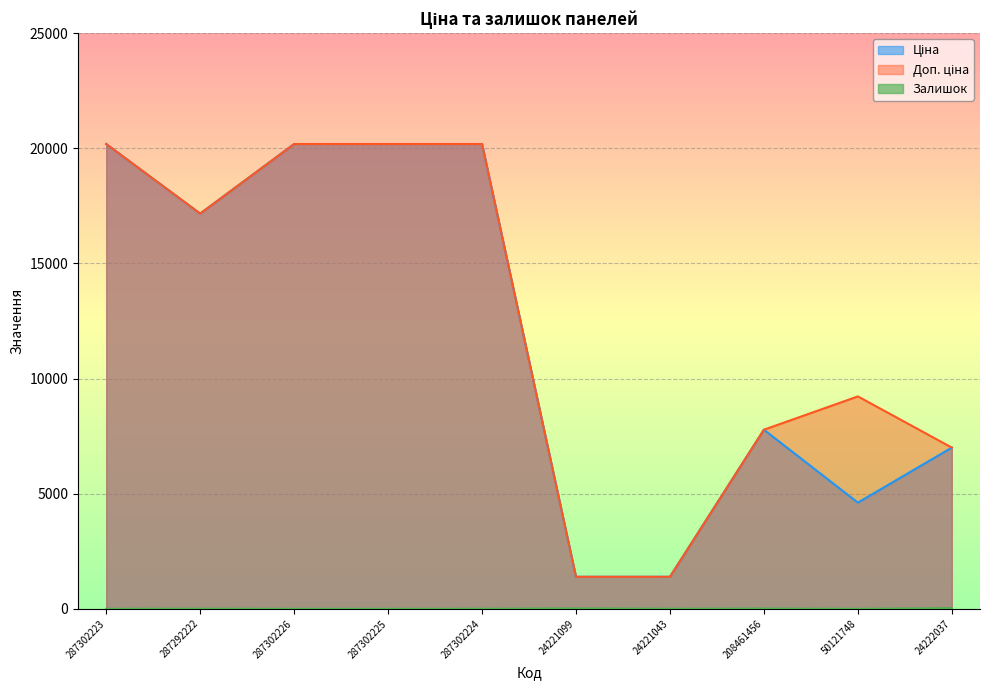

How many interior local peaks does the Ціна series have?

1